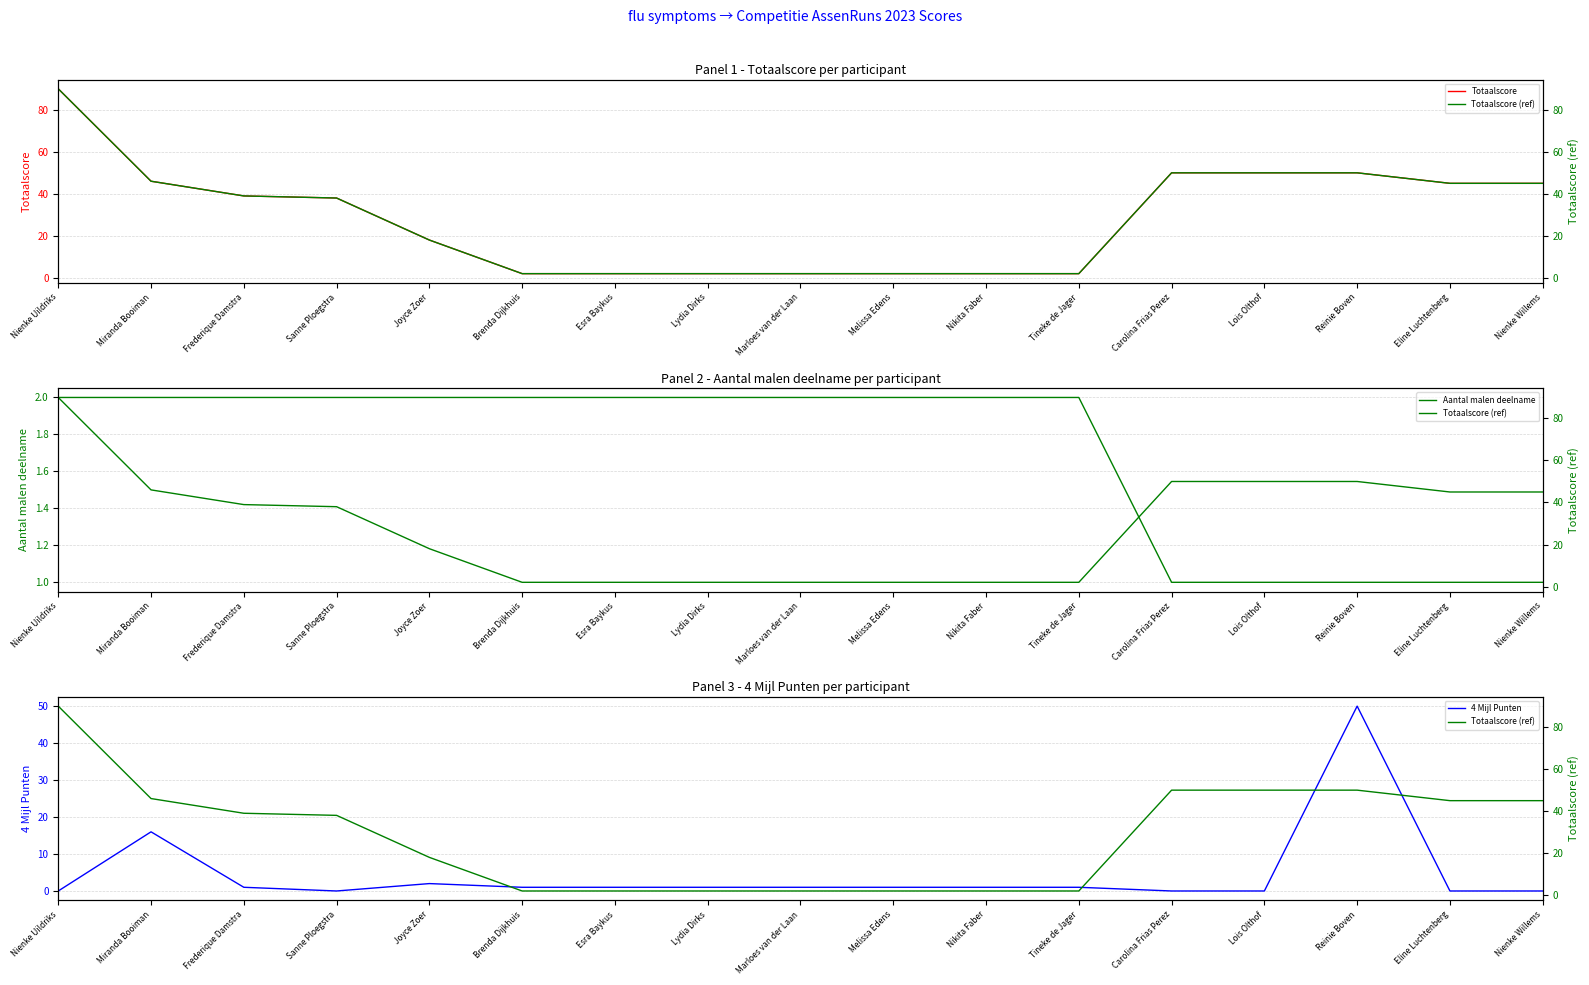

The value of Totaalscore (ref) at Frederique Damstra is 39. True or false?

True